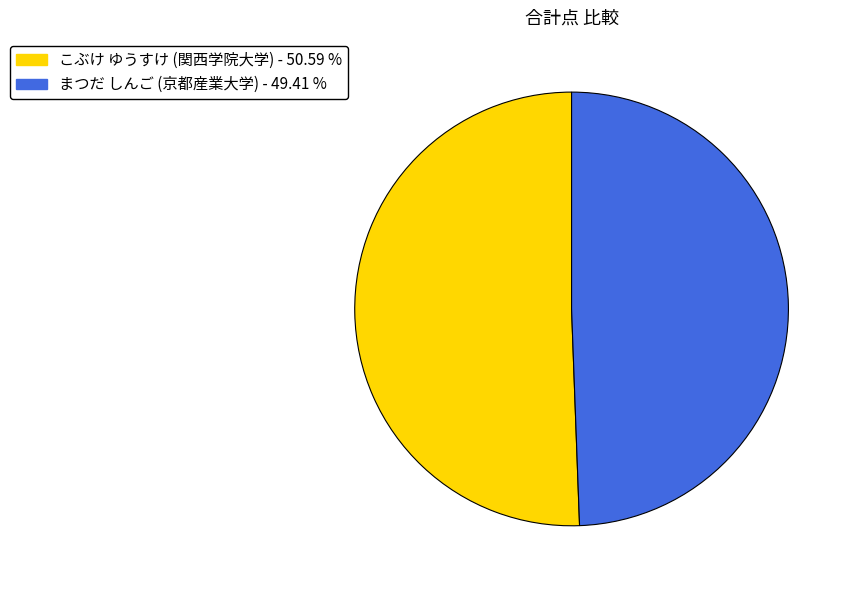

Count the number of slices in the pie.

2